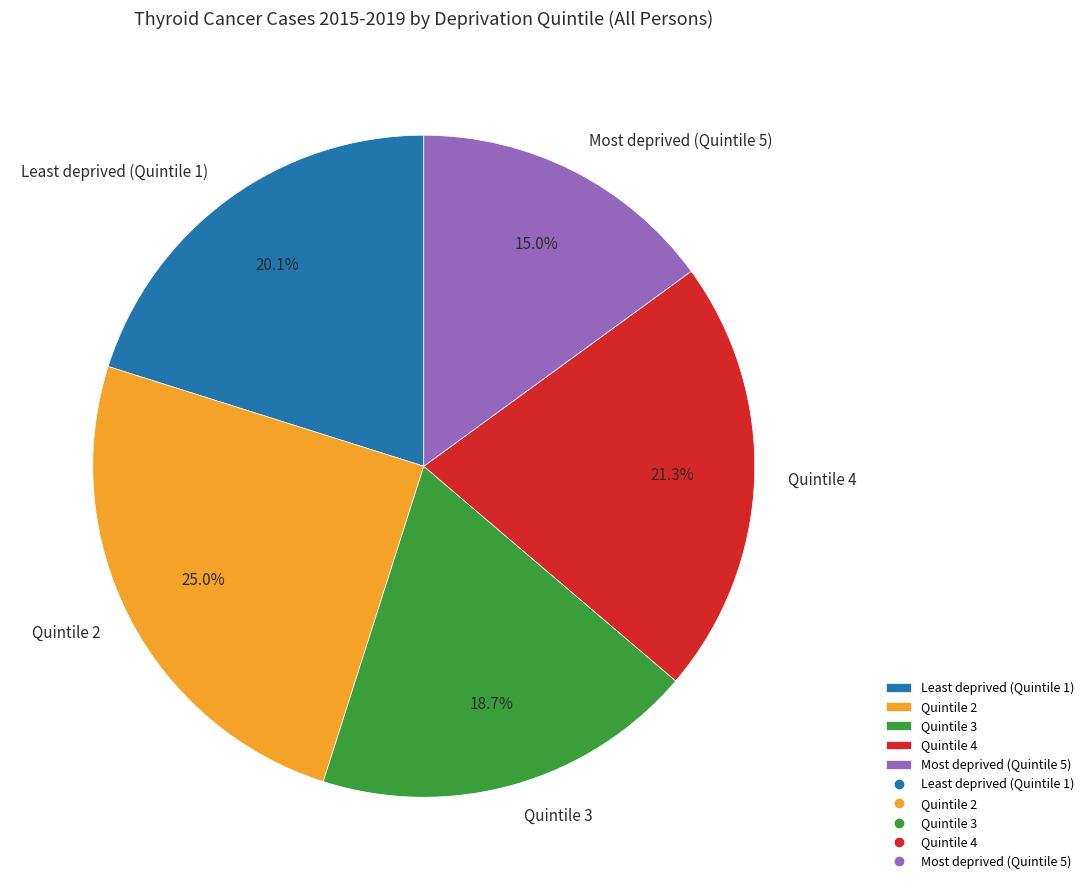

Between Least deprived (Quintile 1) and Most deprived (Quintile 5), which is larger?

Least deprived (Quintile 1)